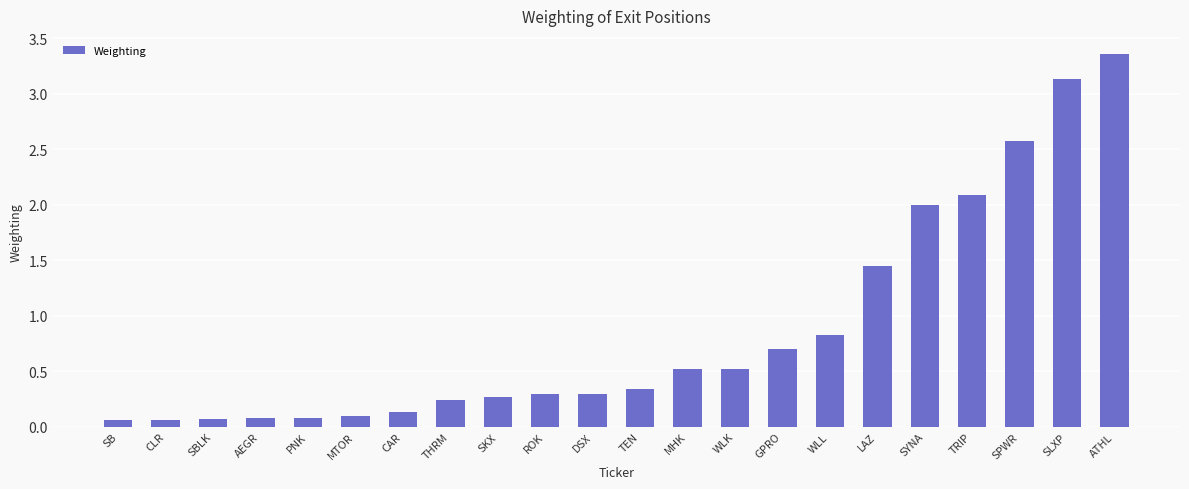

What is the difference between the maximum and minimum values?

3.3